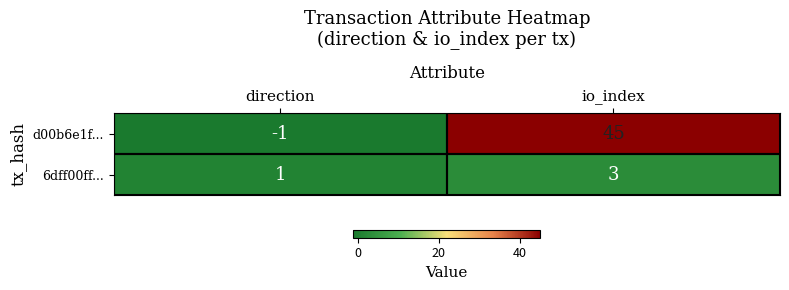

What is the average value of the d00b6e1f... series?

22